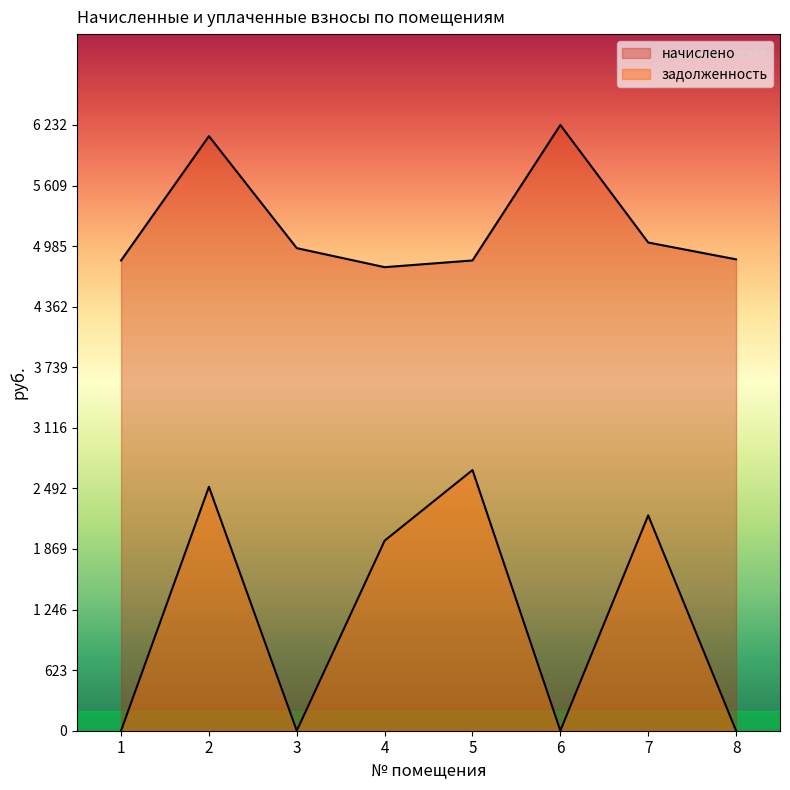

Which series has the largest total across all categories?

начислено